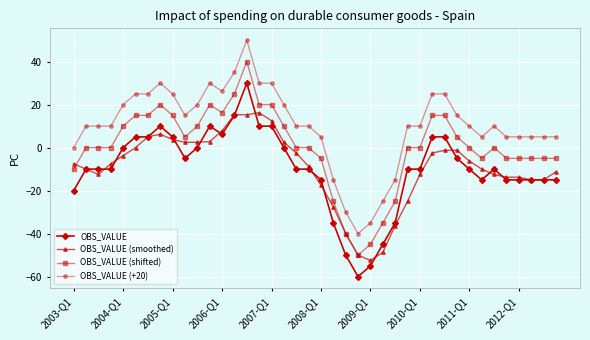

What is the value of the OBS_VALUE (smoothed) point at the 15th from the left?

15.3